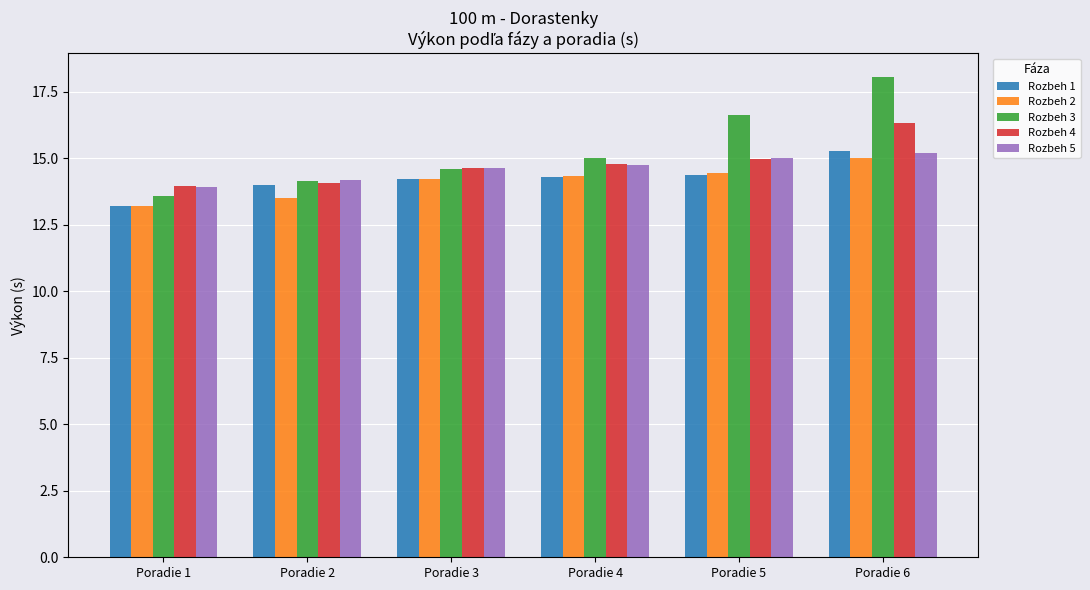

What are all the series names shown in the legend?

Rozbeh 1, Rozbeh 2, Rozbeh 3, Rozbeh 4, Rozbeh 5